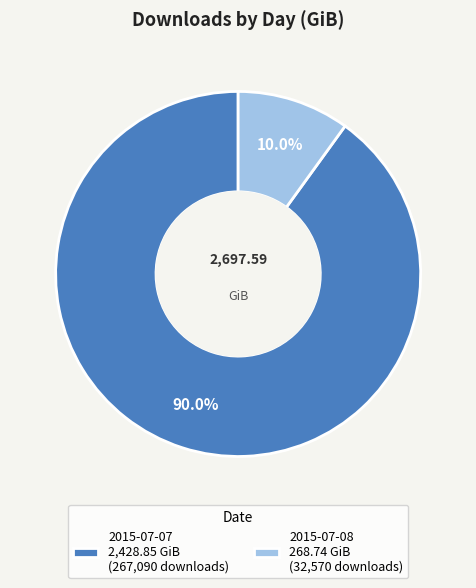

To the nearest percent, what percentage of the pie is 2015-07-08?

10%